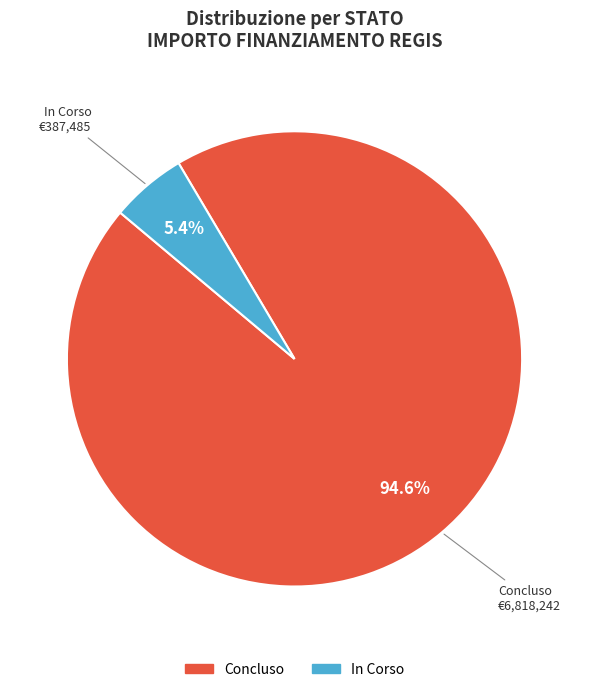

Does any single category account for the majority?

Yes